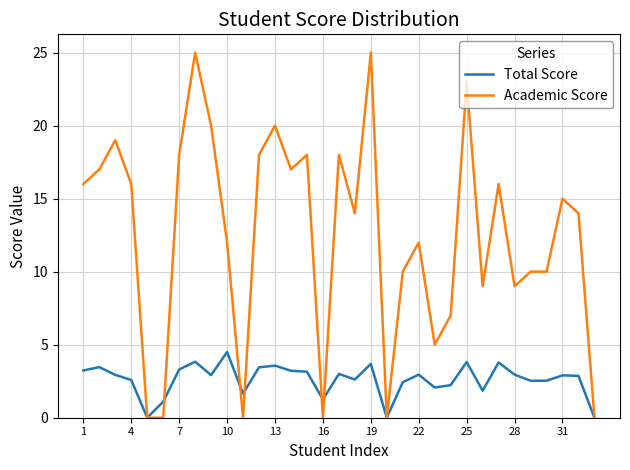

What is the greatest value displayed?

25.0